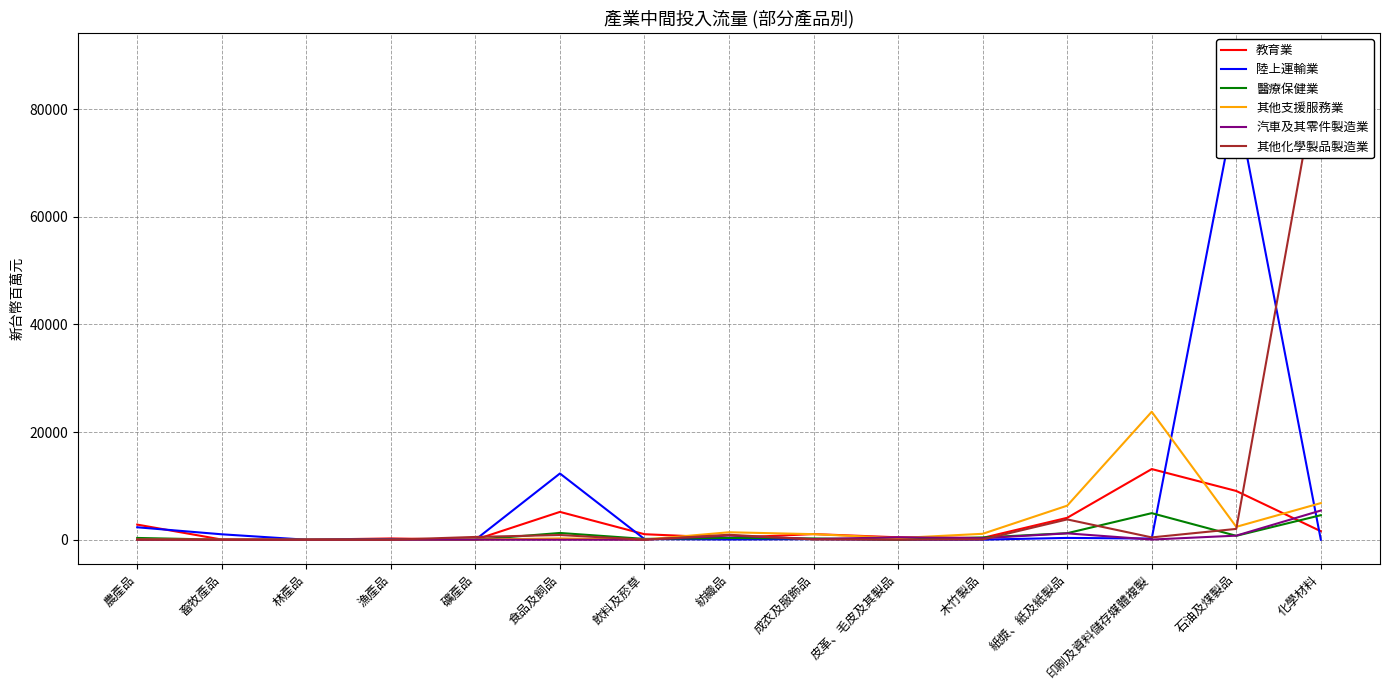

Reading left to right, list all the values displayed in this chart.

教育業: 農產品=2811	畜牧產品=30	林產品=2	漁產品=237	礦產品=7	食品及飼品=5171	飲料及菸草=1023	紡織品=349	成衣及服飾品=1048	皮革、毛皮及其製品=448	木竹製品=337	紙漿、紙及紙製品=4073	印刷及資料儲存媒體複製=13131	石油及煤製品=9061	化學材料=1581
陸上運輸業: 農產品=2312	畜牧產品=1008	林產品=0	漁產品=132	礦產品=0	食品及飼品=12308	飲料及菸草=127	紡織品=44	成衣及服飾品=107	皮革、毛皮及其製品=0	木竹製品=12	紙漿、紙及紙製品=337	印刷及資料儲存媒體複製=214	石油及煤製品=81637	化學材料=5
醫療保健業: 農產品=329	畜牧產品=9	林產品=0	漁產品=0	礦產品=0	食品及飼品=1255	飲料及菸草=153	紡織品=317	成衣及服飾品=238	皮革、毛皮及其製品=30	木竹製品=419	紙漿、紙及紙製品=1211	印刷及資料儲存媒體複製=4937	石油及煤製品=726	化學材料=4558
其他支援服務業: 農產品=21	畜牧產品=18	林產品=0	漁產品=0	礦產品=36	食品及飼品=246	飲料及菸草=25	紡織品=1385	成衣及服飾品=1034	皮革、毛皮及其製品=305	木竹製品=1099	紙漿、紙及紙製品=6329	印刷及資料儲存媒體複製=23780	石油及煤製品=2395	化學材料=6806
汽車及其零件製造業: 農產品=0	畜牧產品=0	林產品=0	漁產品=0	礦產品=7	食品及飼品=0	飲料及菸草=0	紡織品=783	成衣及服飾品=124	皮革、毛皮及其製品=454	木竹製品=282	紙漿、紙及紙製品=1182	印刷及資料儲存媒體複製=32	石油及煤製品=758	化學材料=5426
其他化學製品製造業: 農產品=25	畜牧產品=3	林產品=6	漁產品=0	礦產品=517	食品及飼品=874	飲料及菸草=5	紡織品=923	成衣及服飾品=52	皮革、毛皮及其製品=0	木竹製品=41	紙漿、紙及紙製品=3775	印刷及資料儲存媒體複製=431	石油及煤製品=2010	化學材料=89711